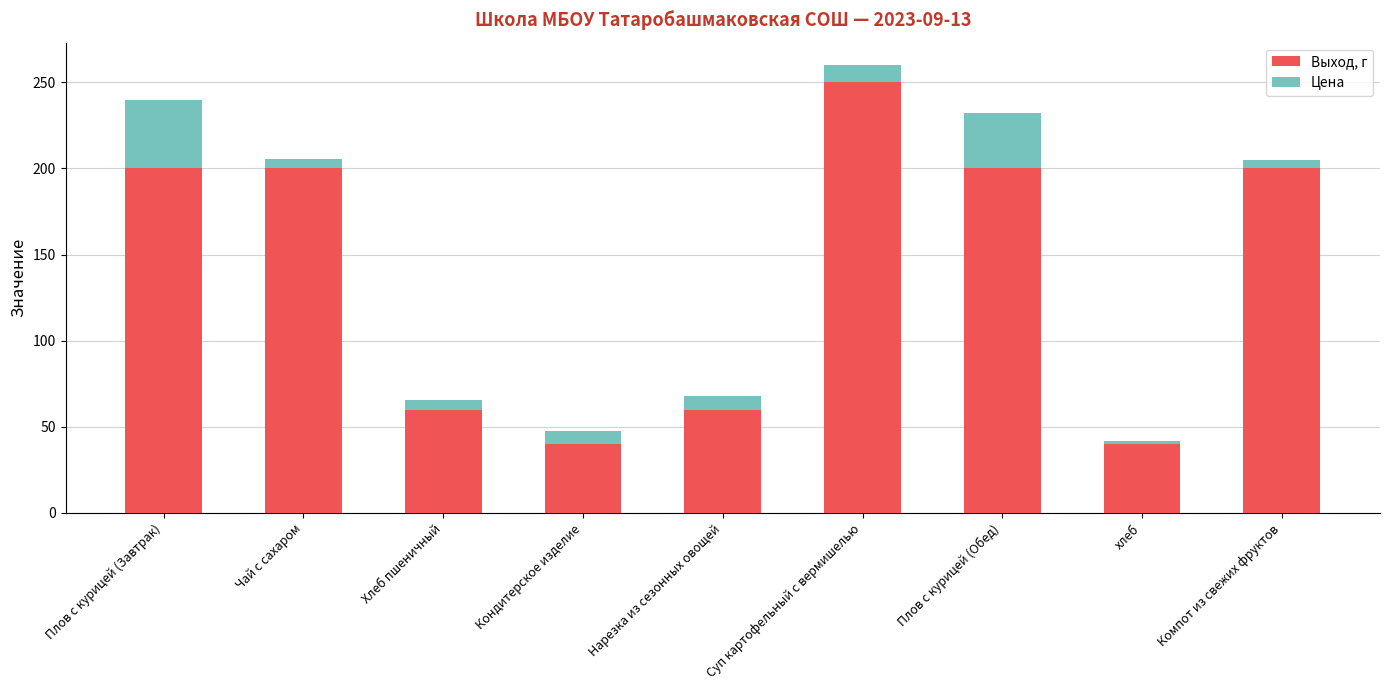

How many distinct data groups are displayed?

2